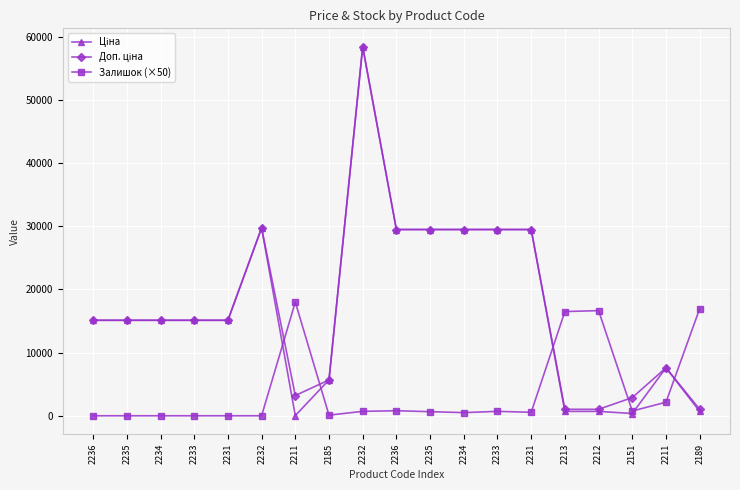

How many lines are shown in the chart?

3